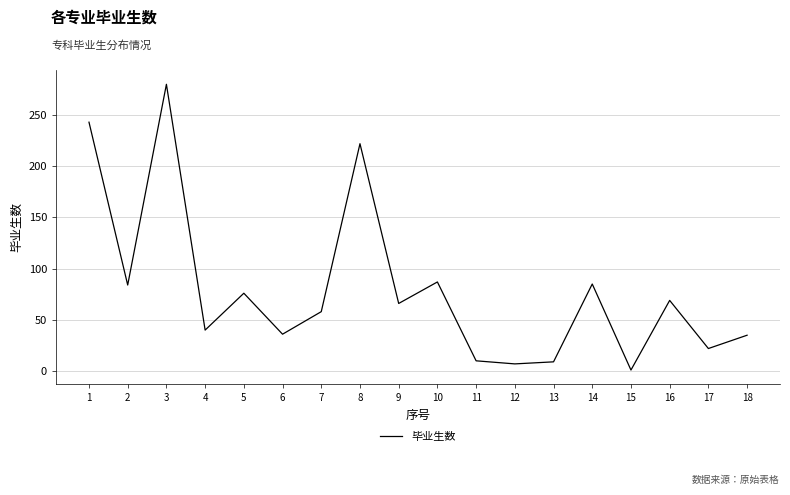

What is the sum of all values?

1430